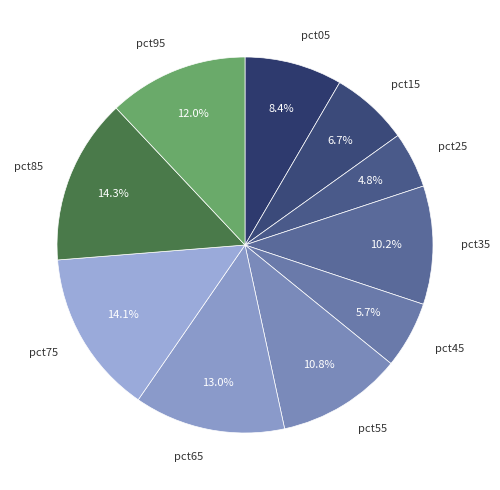

Which has a higher value, pct55 or pct95?

pct95